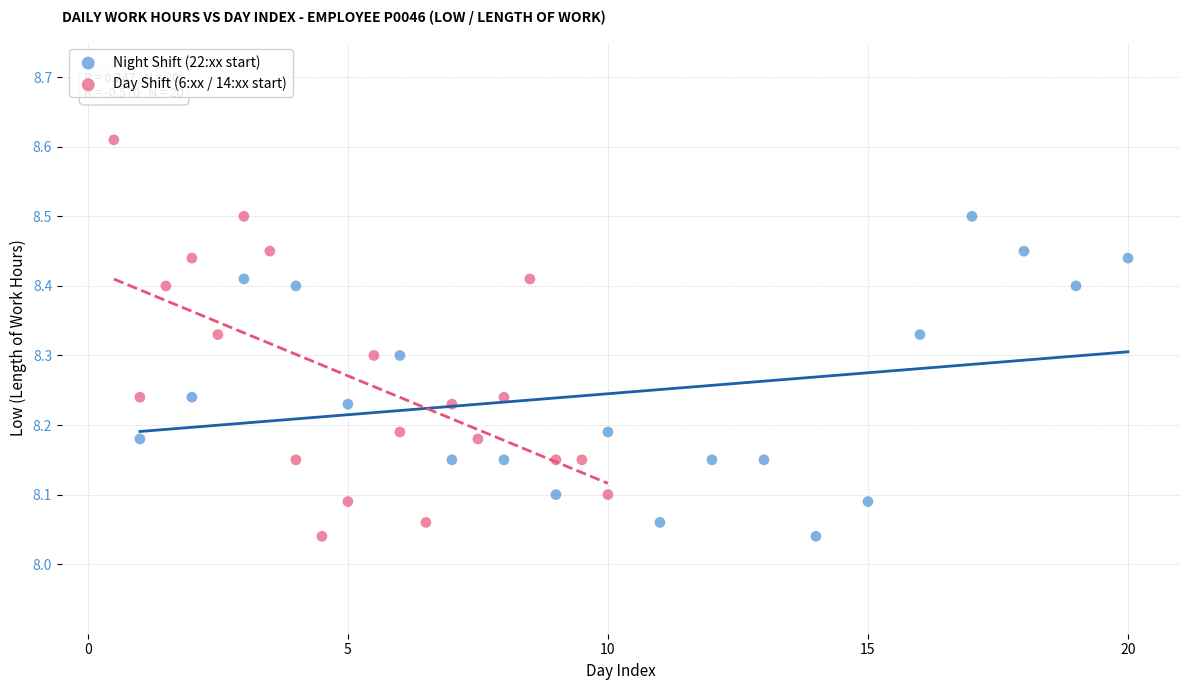

Which series contains the highest Y value?

Day Shift (6:xx / 14:xx start)